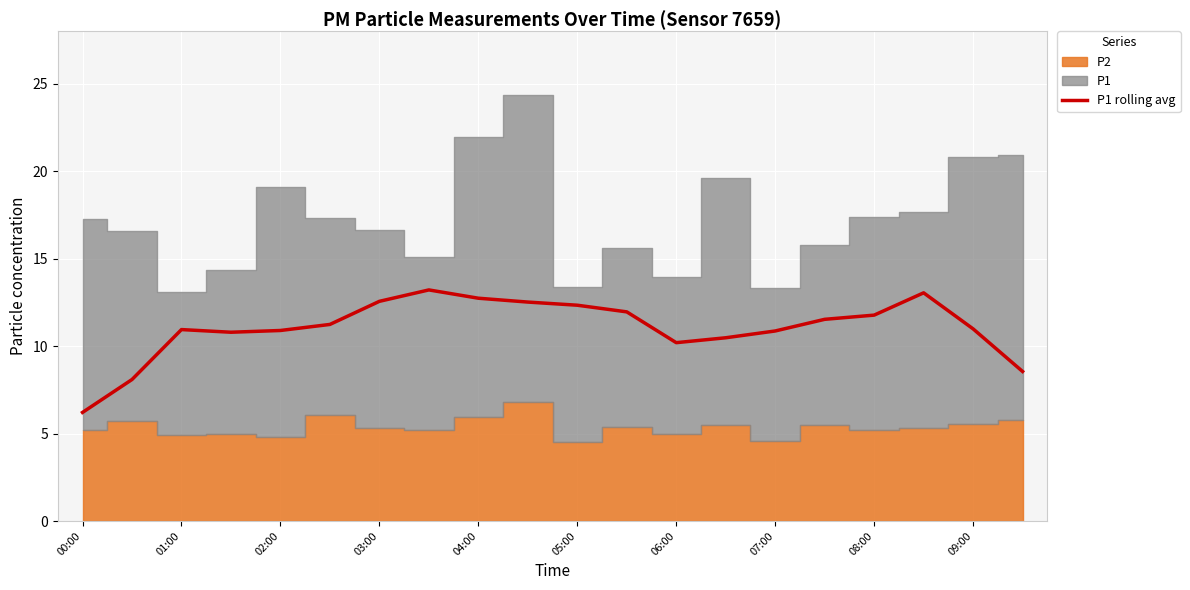

What is the maximum value for P1 rolling avg?

13.2